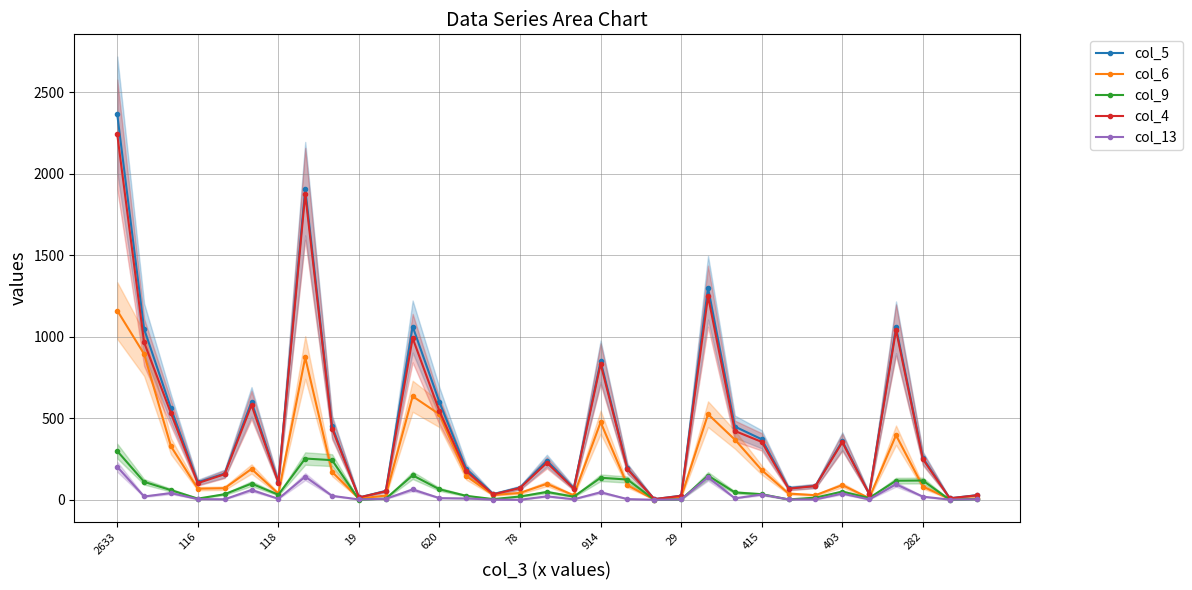

The value of col_5 at 116 is 108. True or false?

True